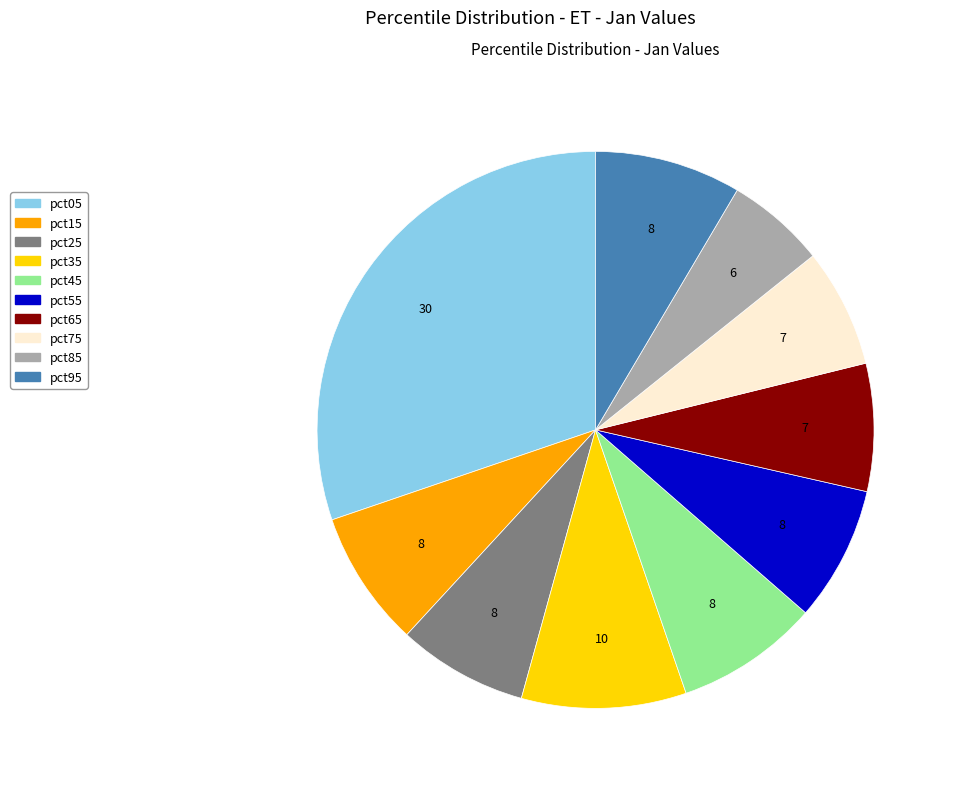

Do pct65 and pct05 together represent more than half of the pie?

No